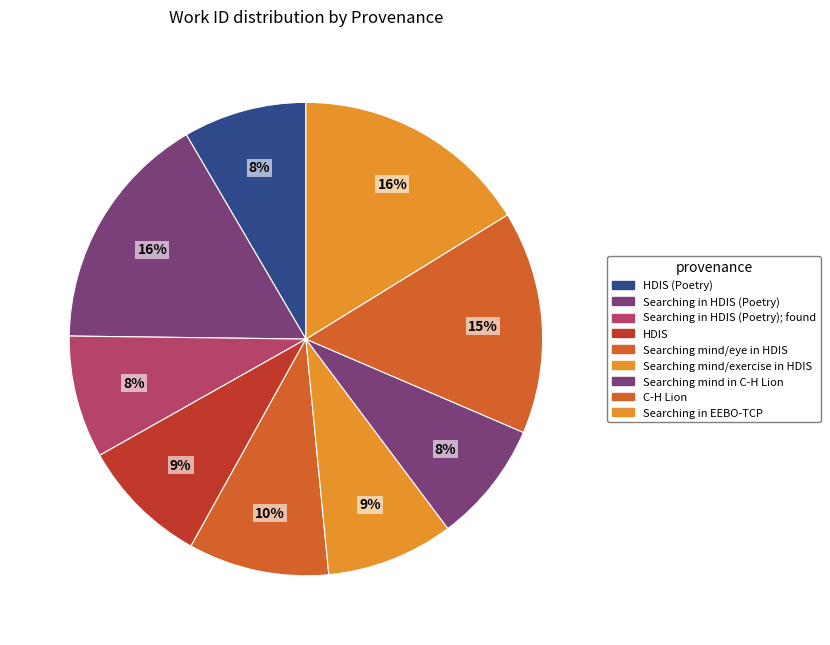

Which category has the biggest portion of the pie?

Searching in EEBO-TCP